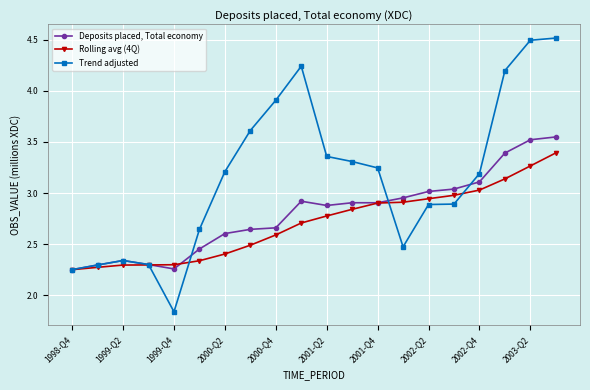

List the series in order of their peak value, highest first.

Trend adjusted, Deposits placed, Total economy, Rolling avg (4Q)